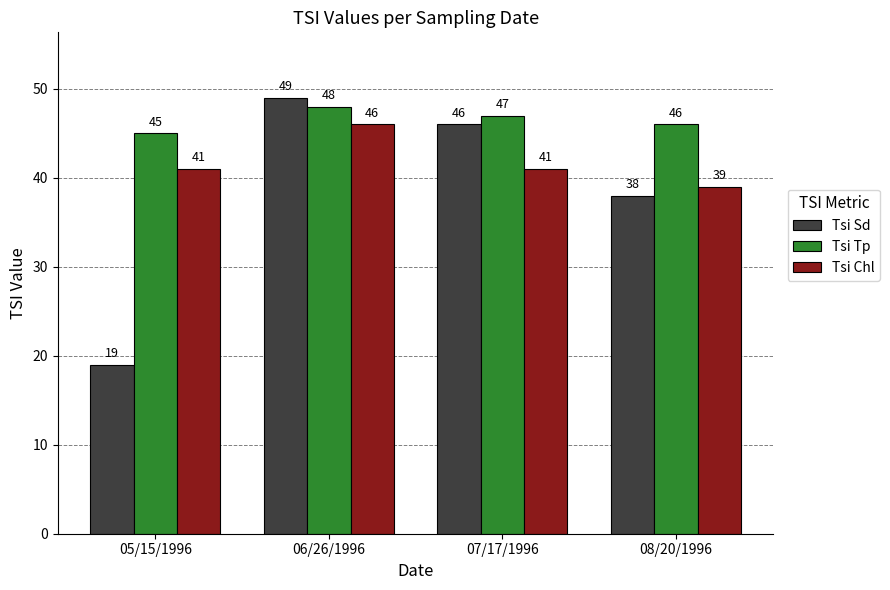

What position from the left is 07/17/1996?

3